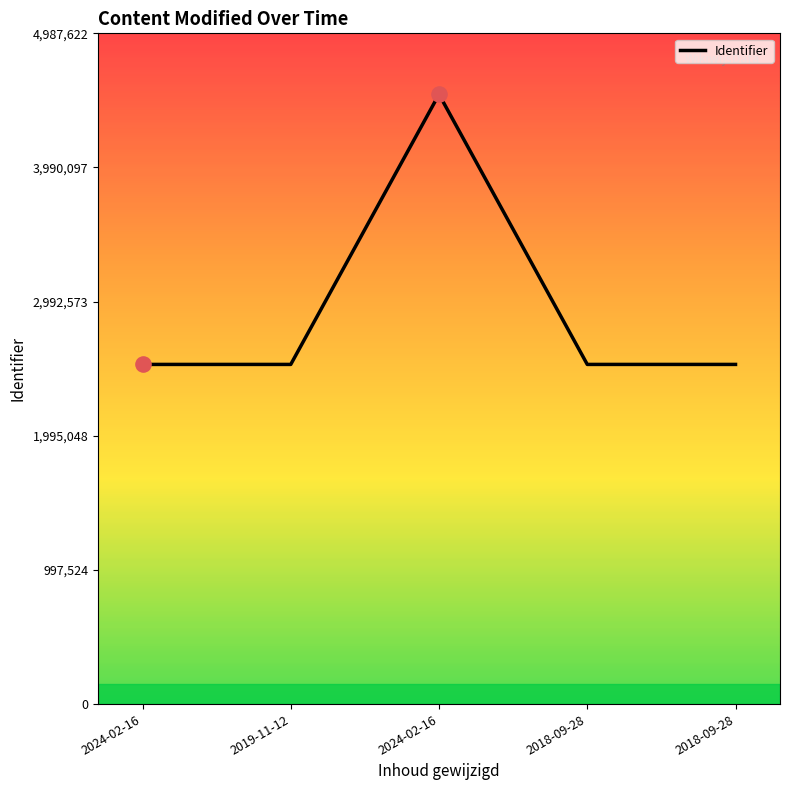

How many lines are shown in the chart?

1